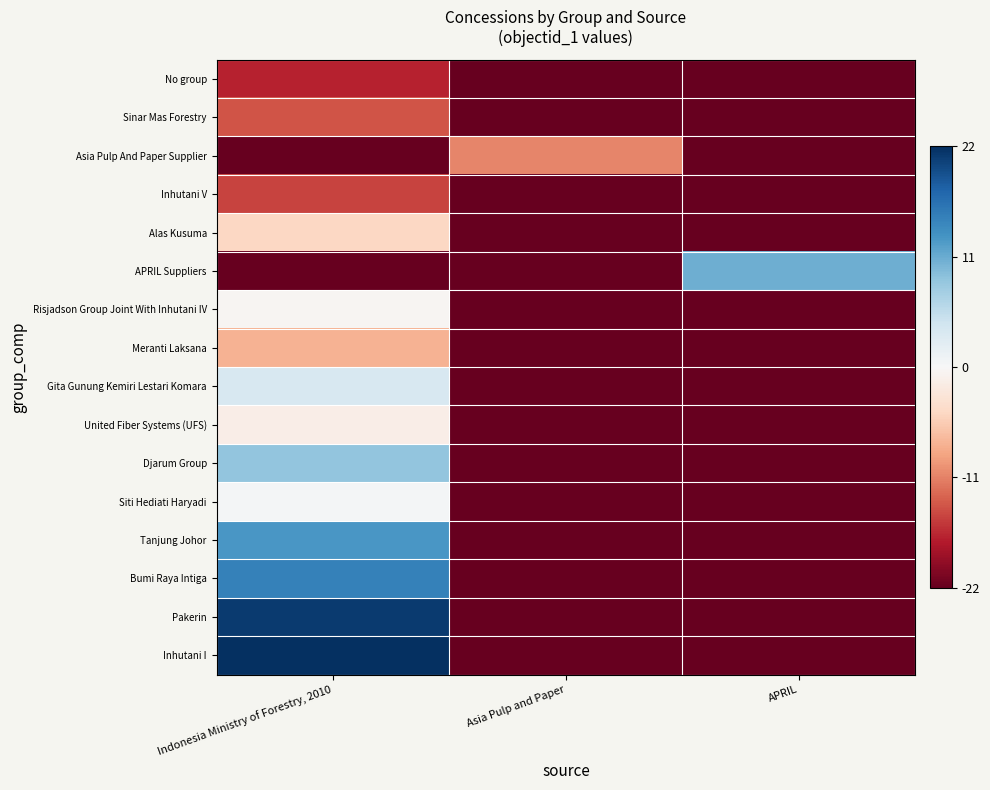

How many distinct data groups are displayed?

16